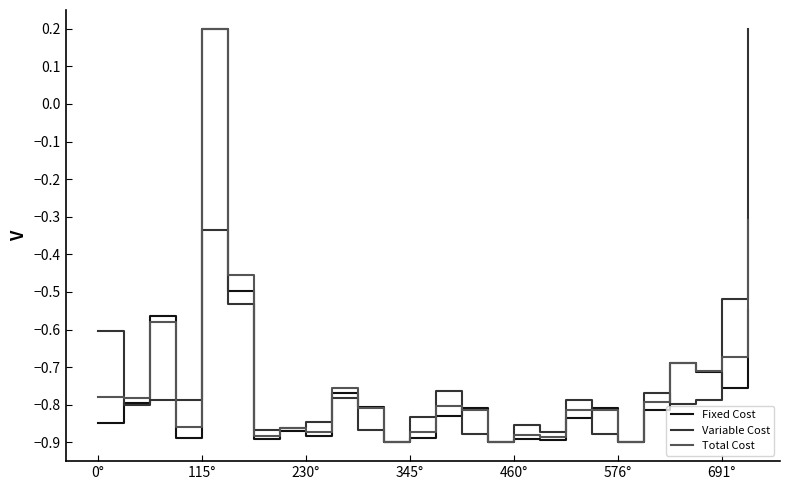

Where does the Total Cost series first go above 0?

115°